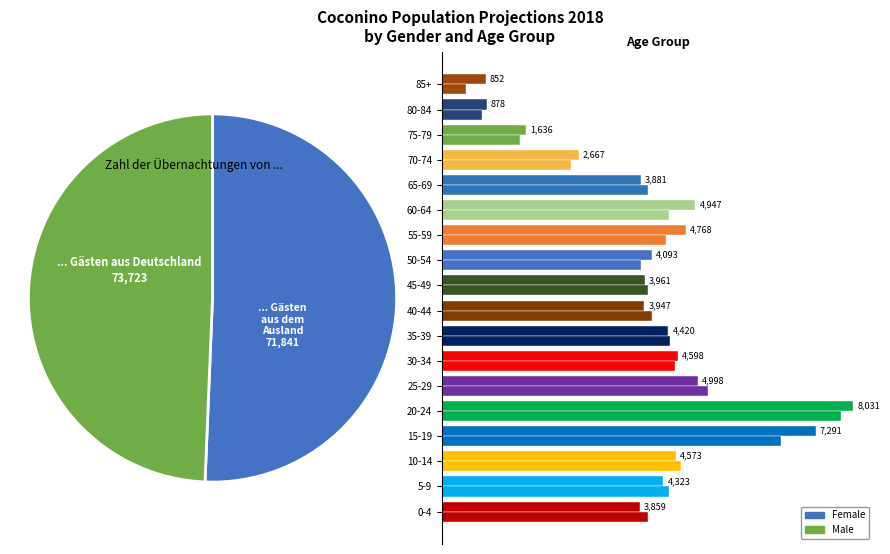

To the nearest percent, what portion does 30-34 represent?

6%